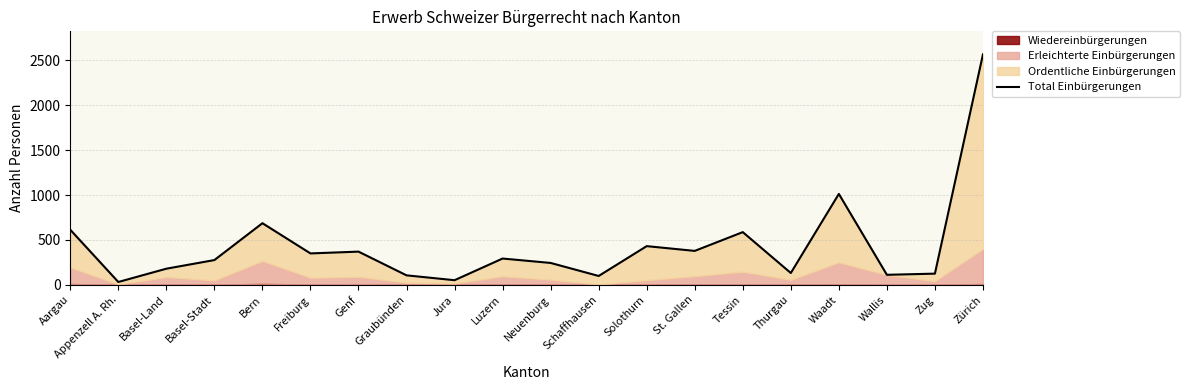

Which category has the lowest value across all series?

Appenzell A. Rh.